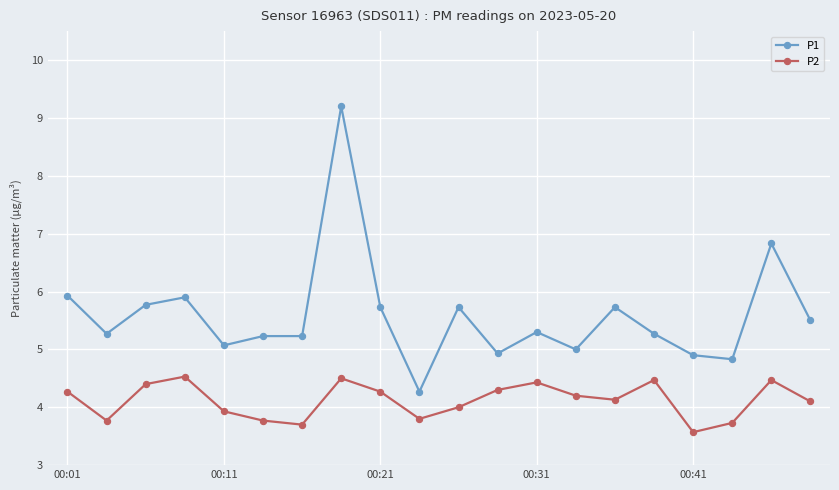

True or false: P2 and P1 cross at least once.

False